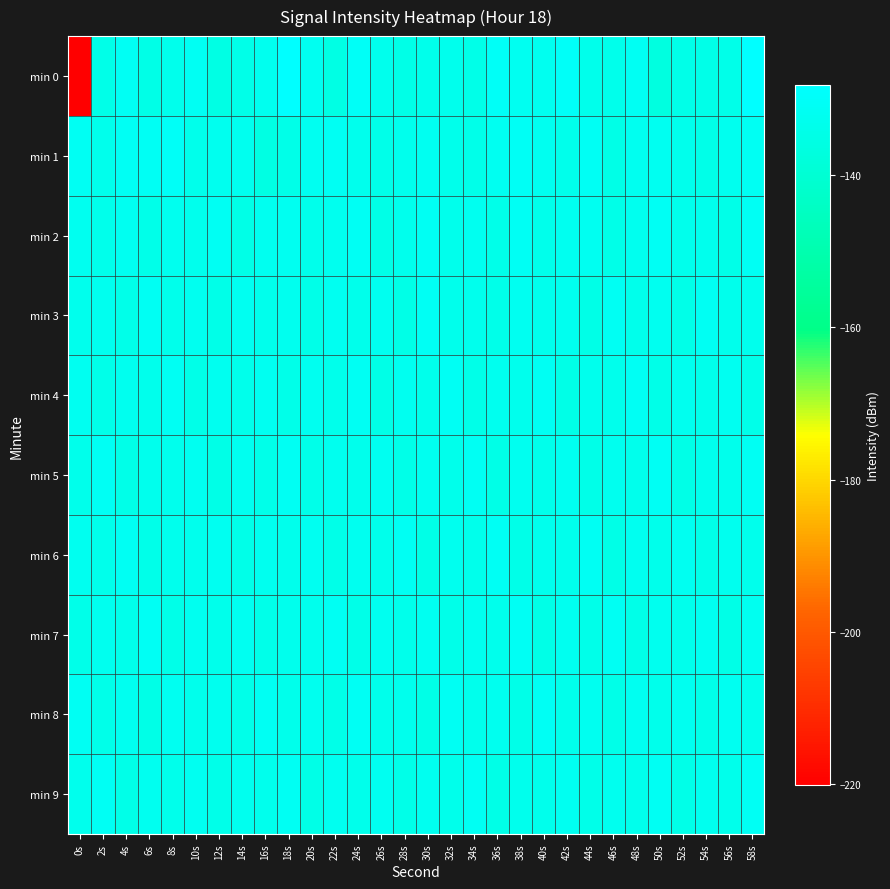

Which has a higher value, 28s or 40s?

40s